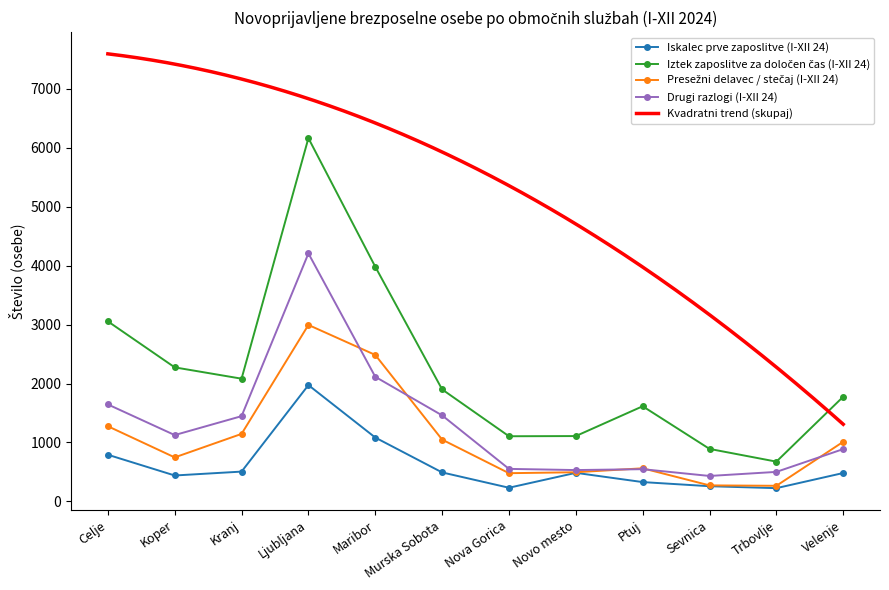

What is the value of the Drugi razlogi (I-XII 24) point at the 3rd from the left?

1447